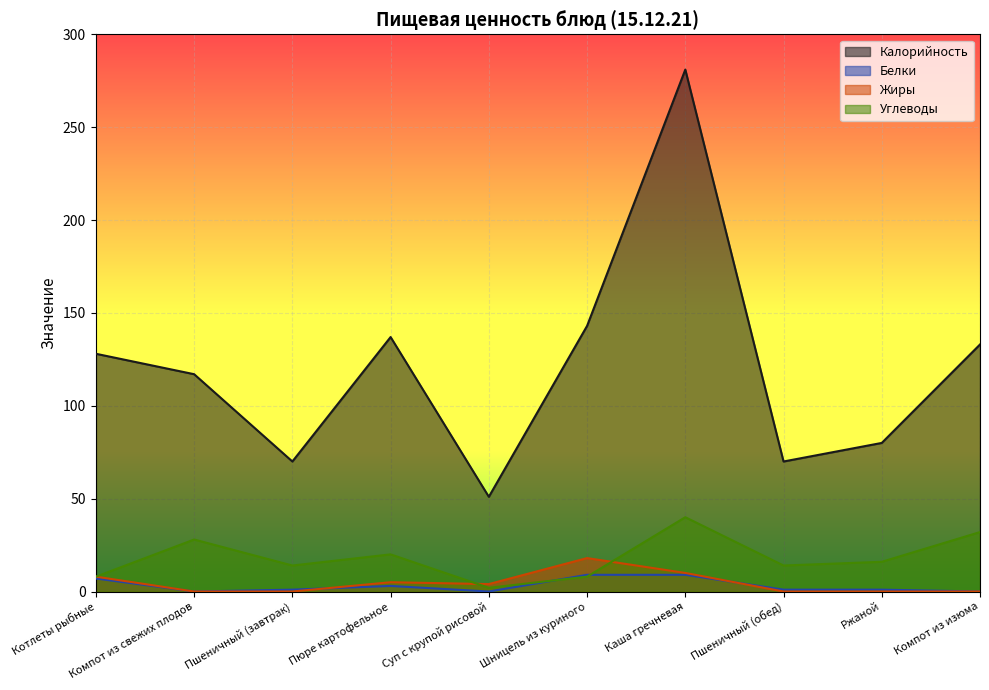

What is the difference between the second highest and second lowest values in the Жиры series?

10